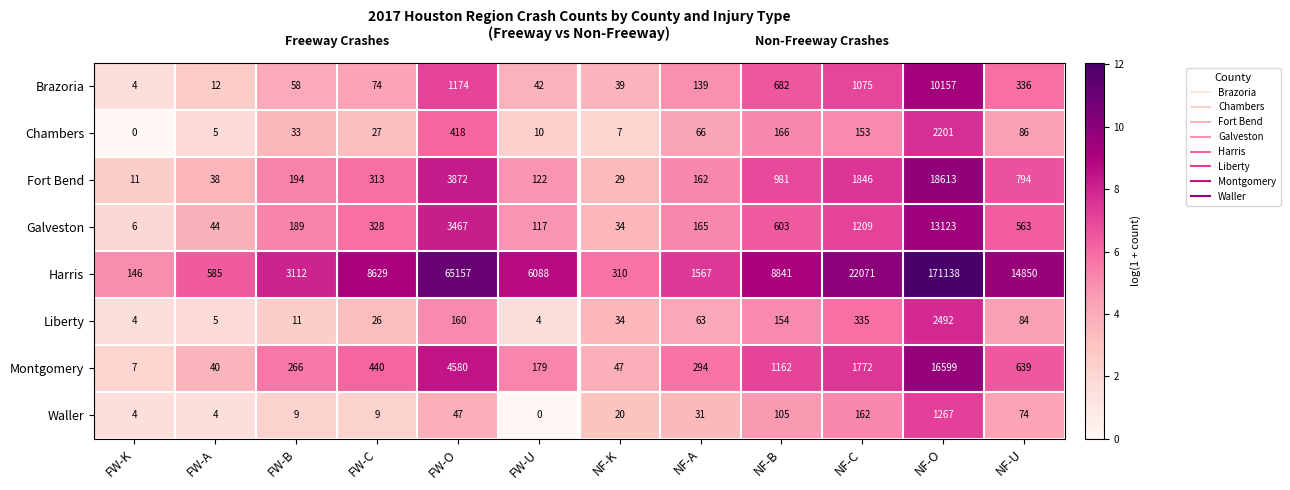

What is the greatest value displayed?

171138